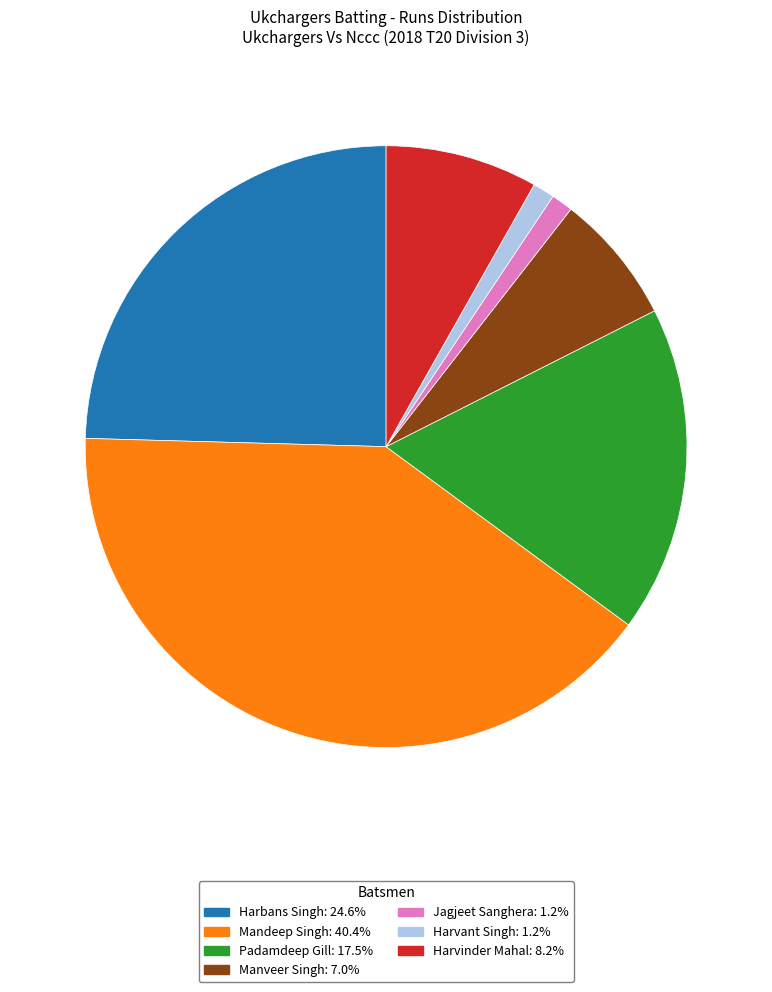

Is there a majority slice in this chart?

No